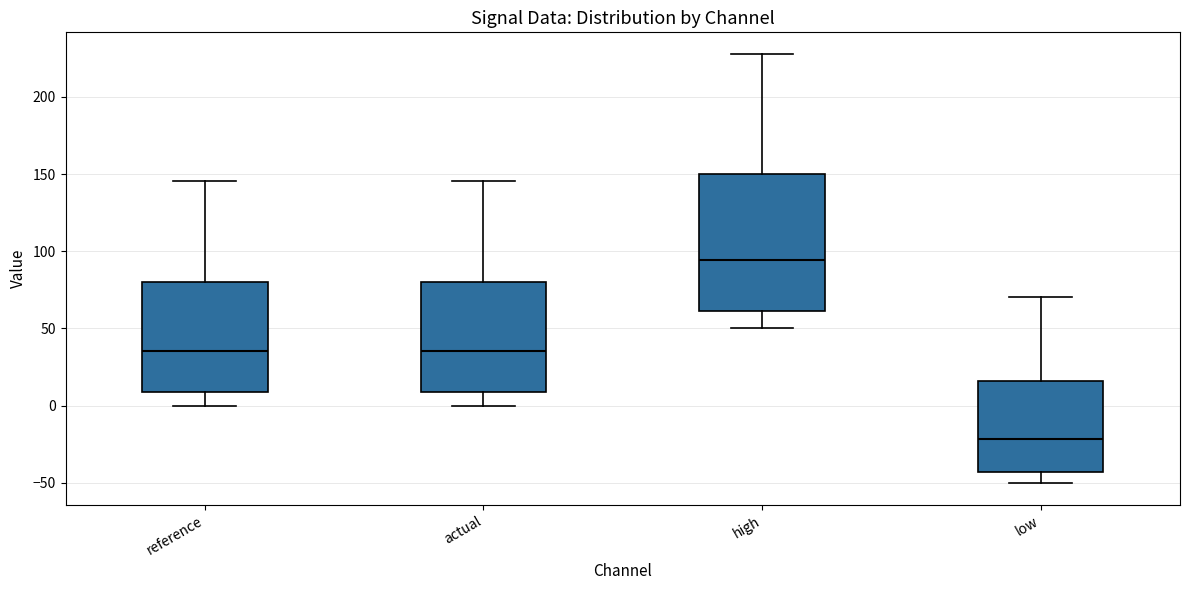

Which box's median line is the lowest?

low